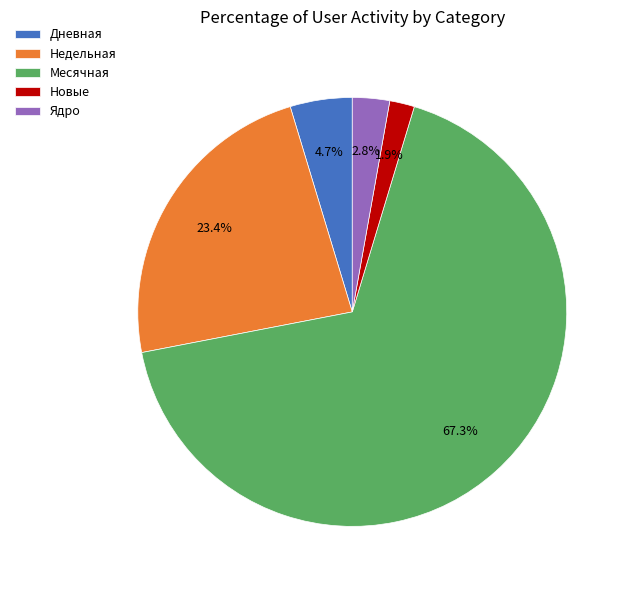

Approximately how many times larger is the value at Новые compared to Дневная?

0.4